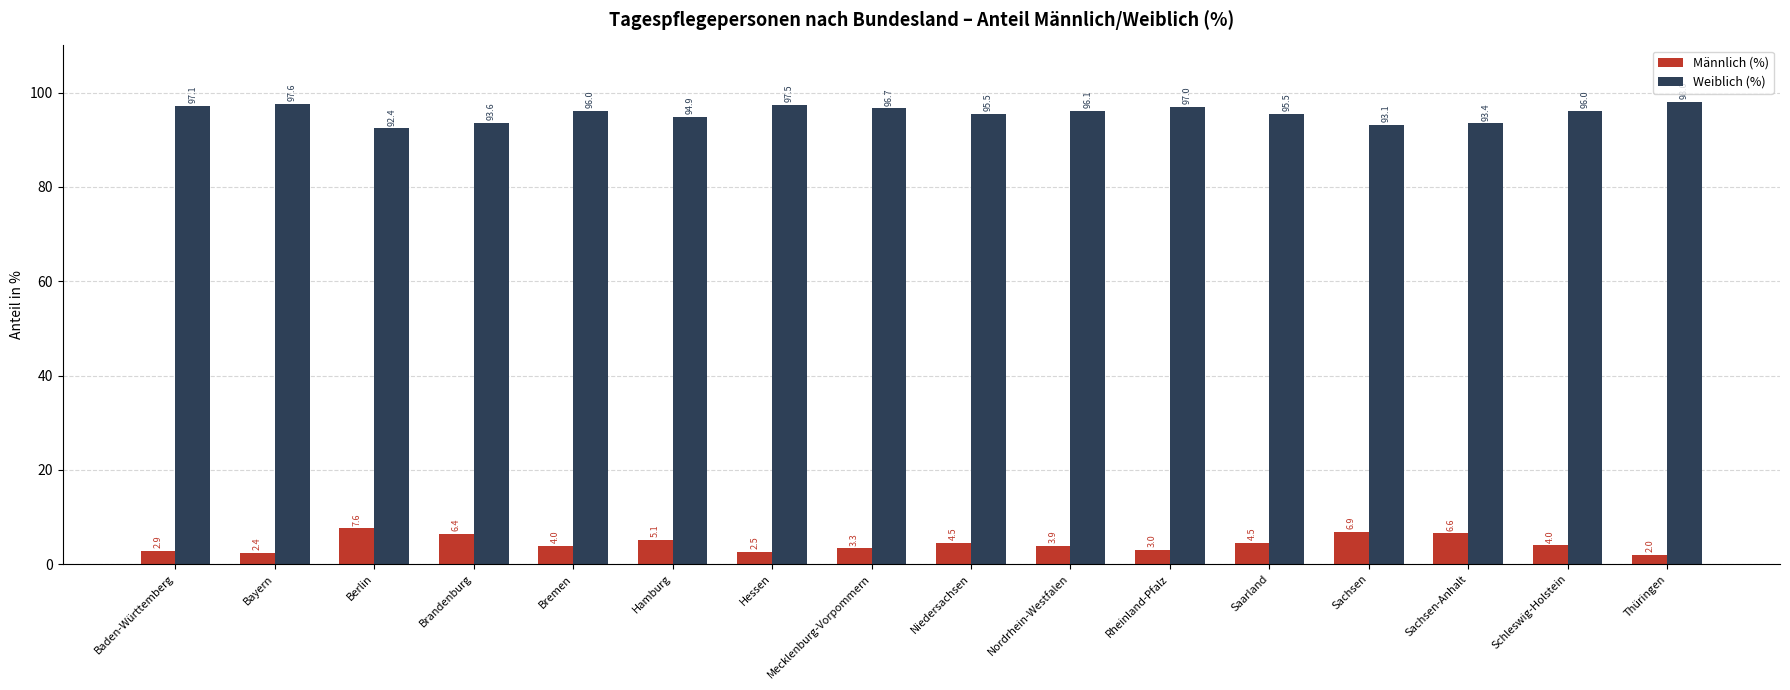

Reading left to right, list all the values displayed in this chart.

Männlich (%): Baden-Württemberg=2.9	Bayern=2.4	Berlin=7.6	Brandenburg=6.4	Bremen=4.0	Hamburg=5.1	Hessen=2.5	Mecklenburg-Vorpommern=3.3	Niedersachsen=4.5	Nordrhein-Westfalen=3.9	Rheinland-Pfalz=3.0	Saarland=4.5	Sachsen=6.9	Sachsen-Anhalt=6.6	Schleswig-Holstein=4.0	Thüringen=2.0
Weiblich (%): Baden-Württemberg=97.1	Bayern=97.6	Berlin=92.4	Brandenburg=93.6	Bremen=96.0	Hamburg=94.9	Hessen=97.5	Mecklenburg-Vorpommern=96.7	Niedersachsen=95.5	Nordrhein-Westfalen=96.1	Rheinland-Pfalz=97.0	Saarland=95.5	Sachsen=93.1	Sachsen-Anhalt=93.4	Schleswig-Holstein=96.0	Thüringen=98.0